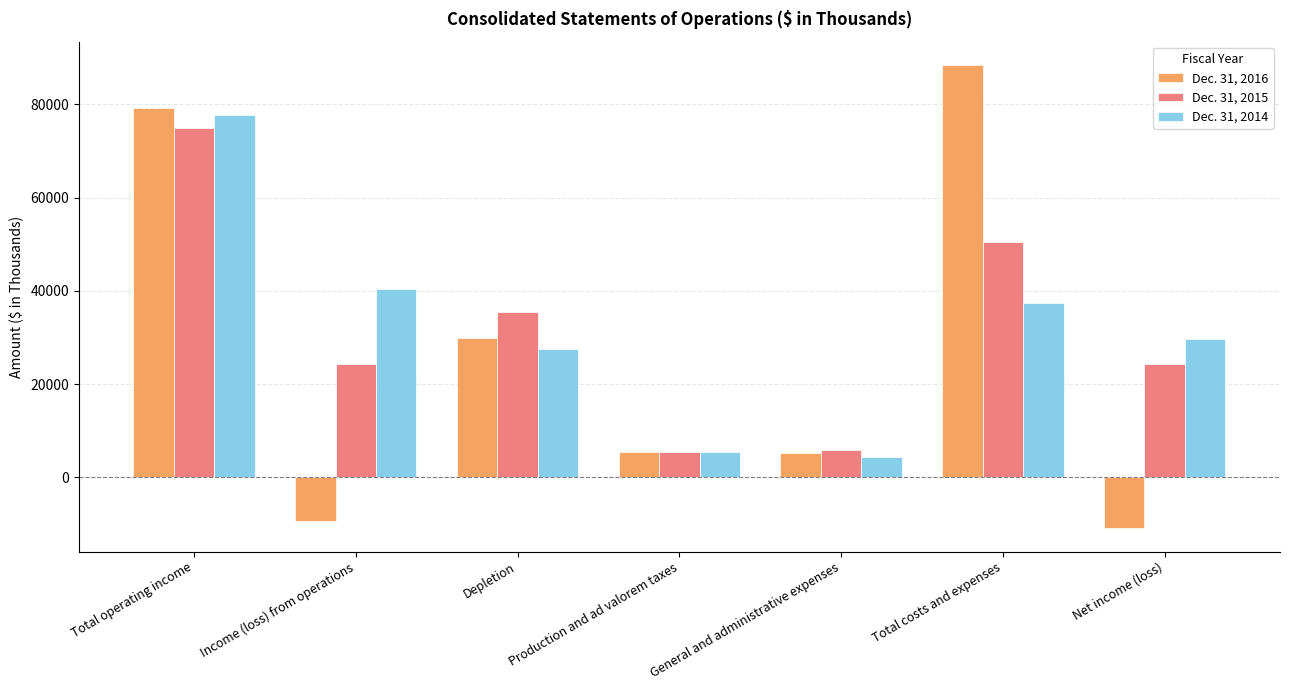

What are all the series names shown in the legend?

Dec. 31, 2016, Dec. 31, 2015, Dec. 31, 2014